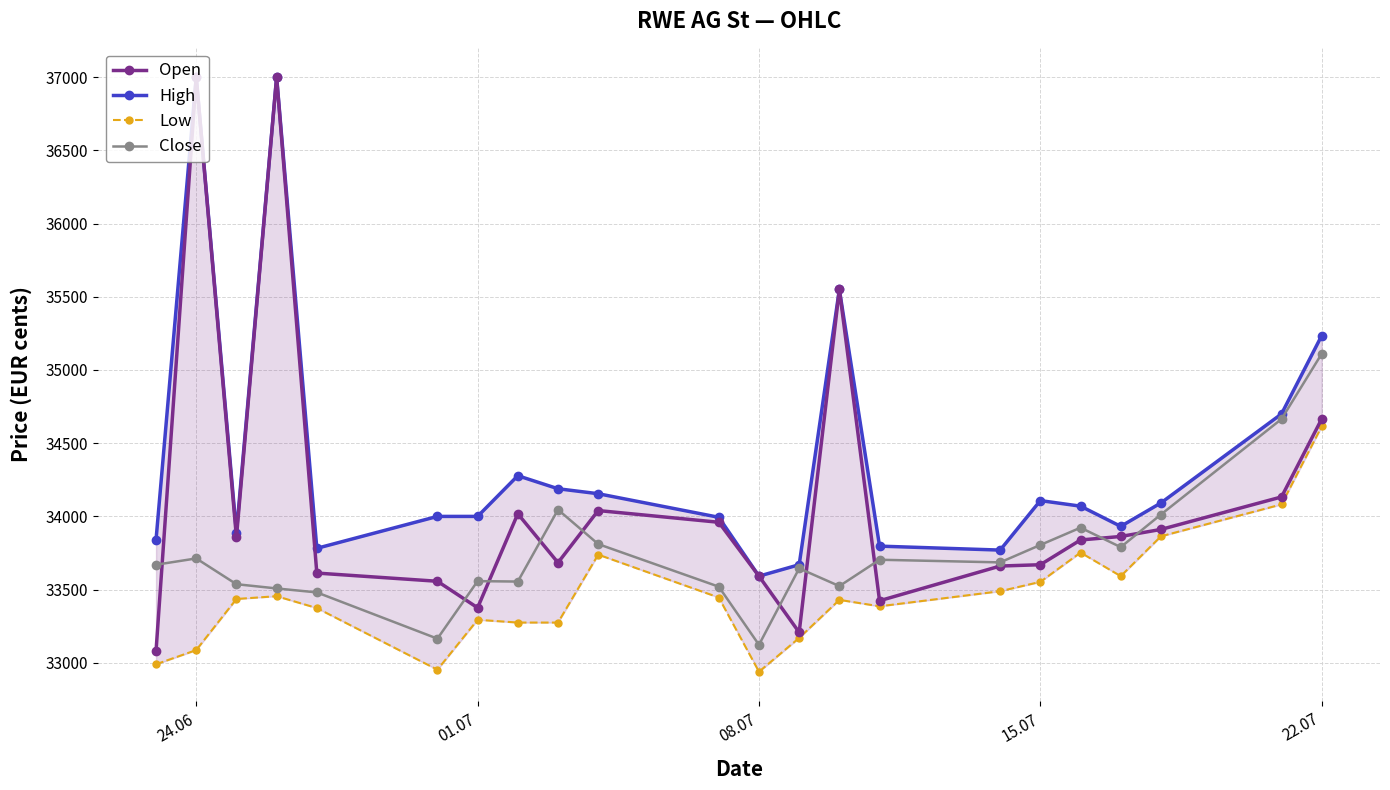

True or false: Open has more than 0 points higher than both neighbors.

True